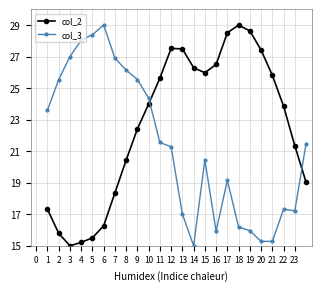

Which series ends up on top after the final intersection of col_2 and col_3?

col_3